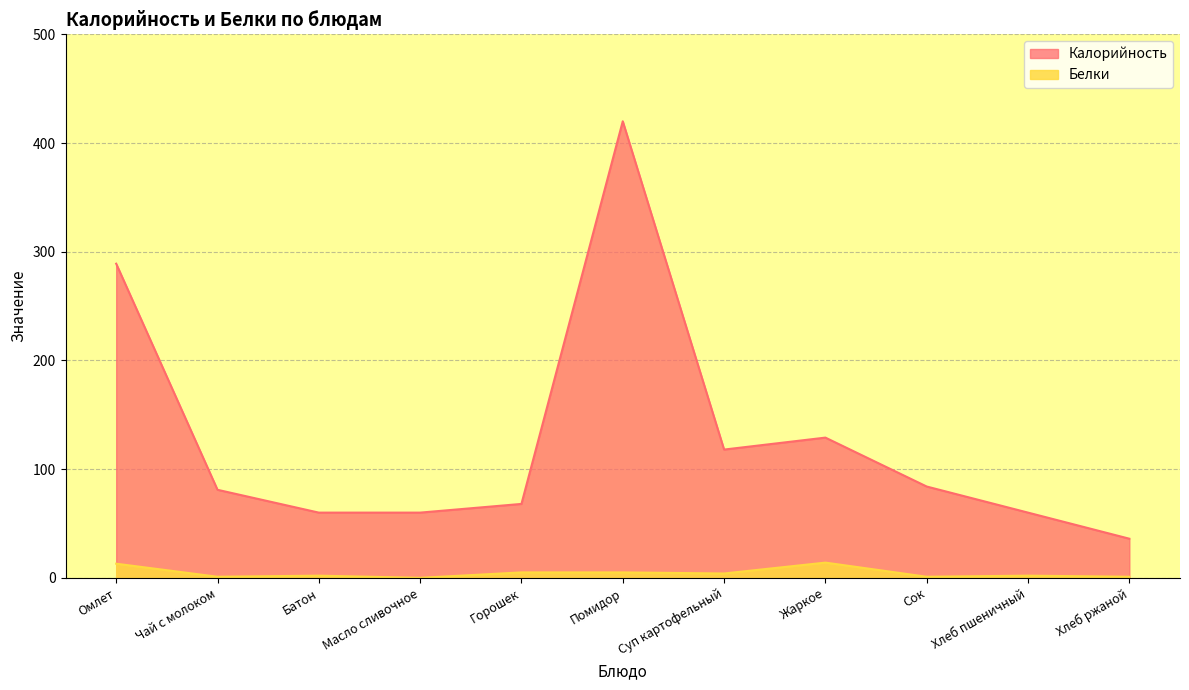

What is the sum of the Калорийность values at Батон and Помидор?

480